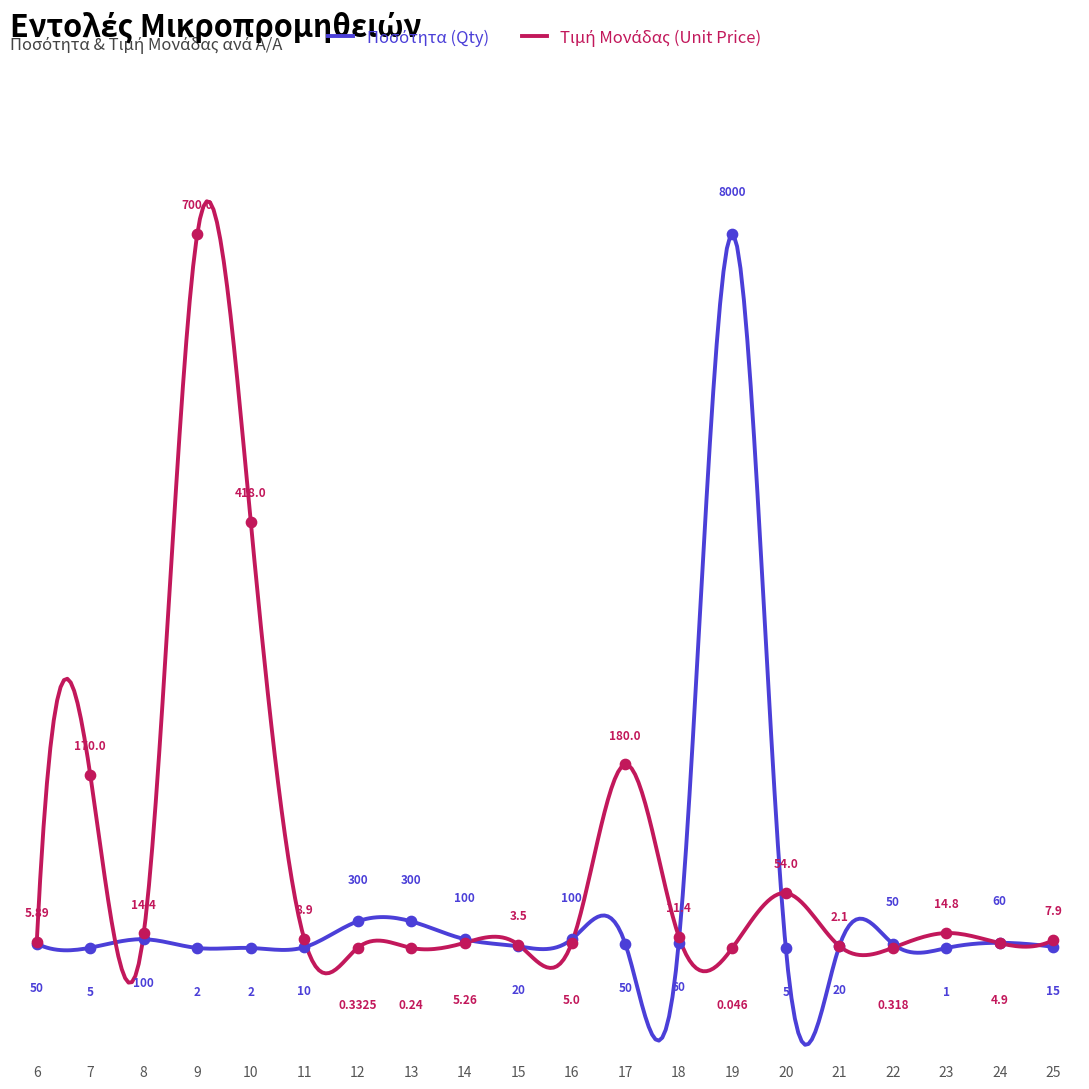

What is the total value across all series at 12?

3.8